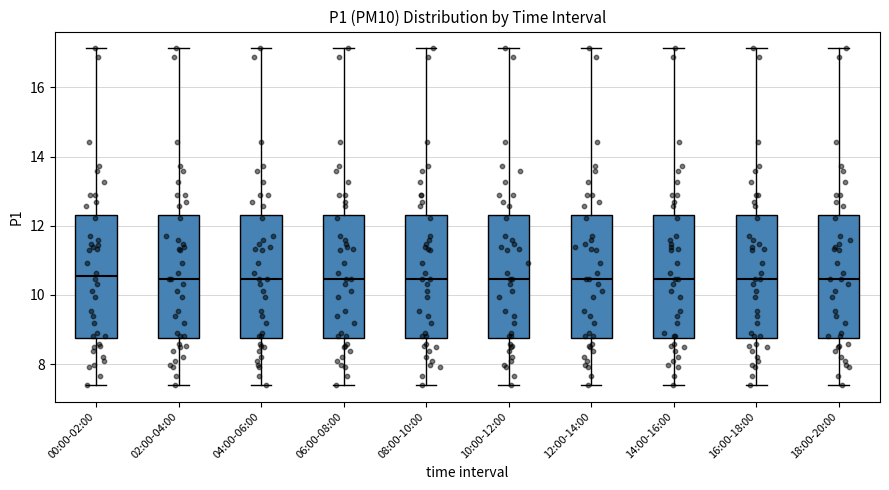

Reading left to right, transcribe this box plot: for each box, give where its median line is, the range the box spans, and where its two whiskers end, as read against the y-axis. The values are not printed on the chart, so give them approximately, as read against the axis.

00:00-02:00: median 10.6, box 8.8 to 12.4, whiskers 7.4 to 17.2
02:00-04:00: median 10.4, box 8.8 to 12.4, whiskers 7.4 to 17.2
04:00-06:00: median 10.4, box 8.8 to 12.4, whiskers 7.4 to 17.2
06:00-08:00: median 10.4, box 8.8 to 12.4, whiskers 7.4 to 17.2
08:00-10:00: median 10.4, box 8.8 to 12.4, whiskers 7.4 to 17.2
10:00-12:00: median 10.4, box 8.8 to 12.4, whiskers 7.4 to 17.2
12:00-14:00: median 10.4, box 8.8 to 12.4, whiskers 7.4 to 17.2
14:00-16:00: median 10.4, box 8.8 to 12.4, whiskers 7.4 to 17.2
16:00-18:00: median 10.4, box 8.8 to 12.4, whiskers 7.4 to 17.2
18:00-20:00: median 10.4, box 8.8 to 12.4, whiskers 7.4 to 17.2